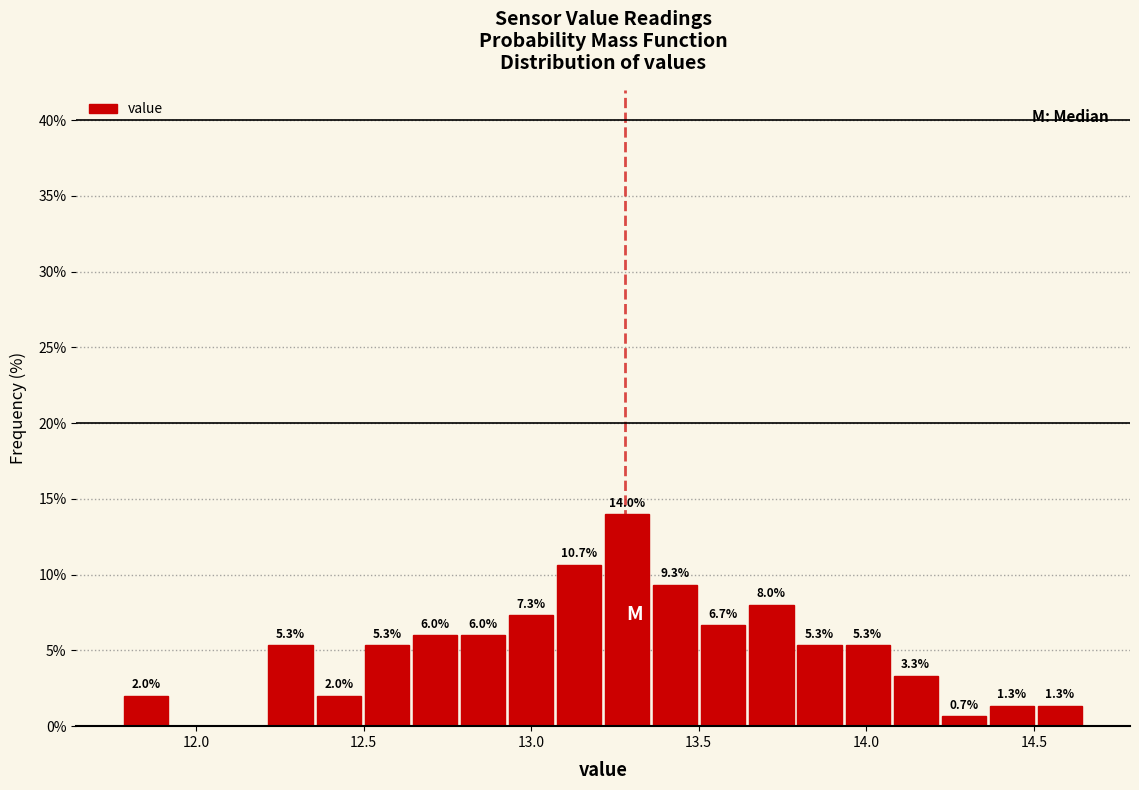

Around what value on the x-axis is the tallest bar? Give the approximate position of its centre, as read against the axis.

13.30